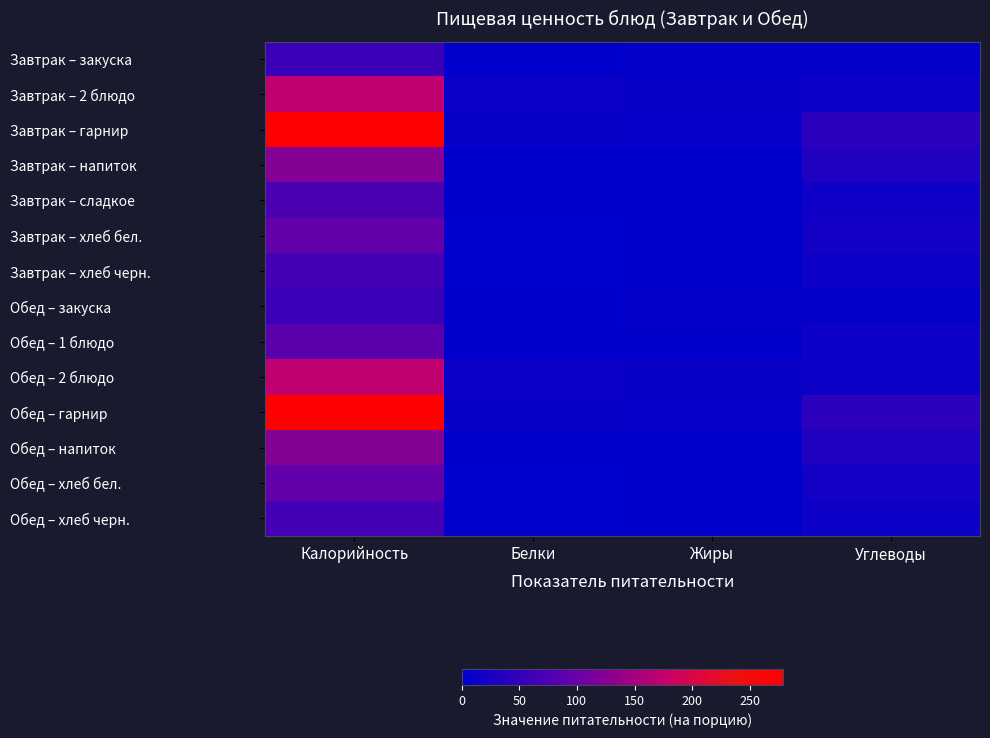

Reading left to right, list all the values displayed in this chart.

Завтрак – закуска: Калорийность=56	Белки=1	Жиры=4	Углеводы=5
Завтрак – 2 блюдо: Калорийность=171	Белки=10	Жиры=9	Углеводы=12
Завтрак – гарнир: Калорийность=279	Белки=9	Жиры=8	Углеводы=43
Завтрак – напиток: Калорийность=124	Белки=1	Жиры=0	Углеводы=31
Завтрак – сладкое: Калорийность=72	Белки=1	Жиры=1	Углеводы=15
Завтрак – хлеб бел.: Калорийность=95	Белки=3	Жиры=1	Углеводы=19
Завтрак – хлеб черн.: Калорийность=65	Белки=3	Жиры=0	Углеводы=12
Обед – закуска: Калорийность=56	Белки=1	Жиры=4	Углеводы=5
Обед – 1 блюдо: Калорийность=87	Белки=2	Жиры=2	Углеводы=14
Обед – 2 блюдо: Калорийность=171	Белки=10	Жиры=9	Углеводы=12
Обед – гарнир: Калорийность=279	Белки=9	Жиры=8	Углеводы=43
Обед – напиток: Калорийность=124	Белки=1	Жиры=0	Углеводы=31
Обед – хлеб бел.: Калорийность=95	Белки=3	Жиры=1	Углеводы=19
Обед – хлеб черн.: Калорийность=65	Белки=3	Жиры=0	Углеводы=12